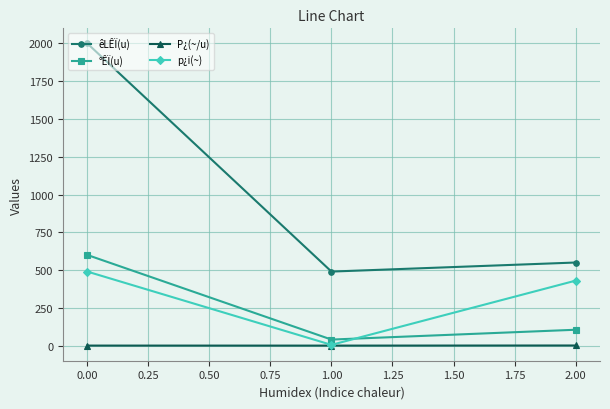

List the series in order of their peak value, lowest first.

P¿(~/u), p¿i(~), °ÊÏ(u), êLÊÏ(u)